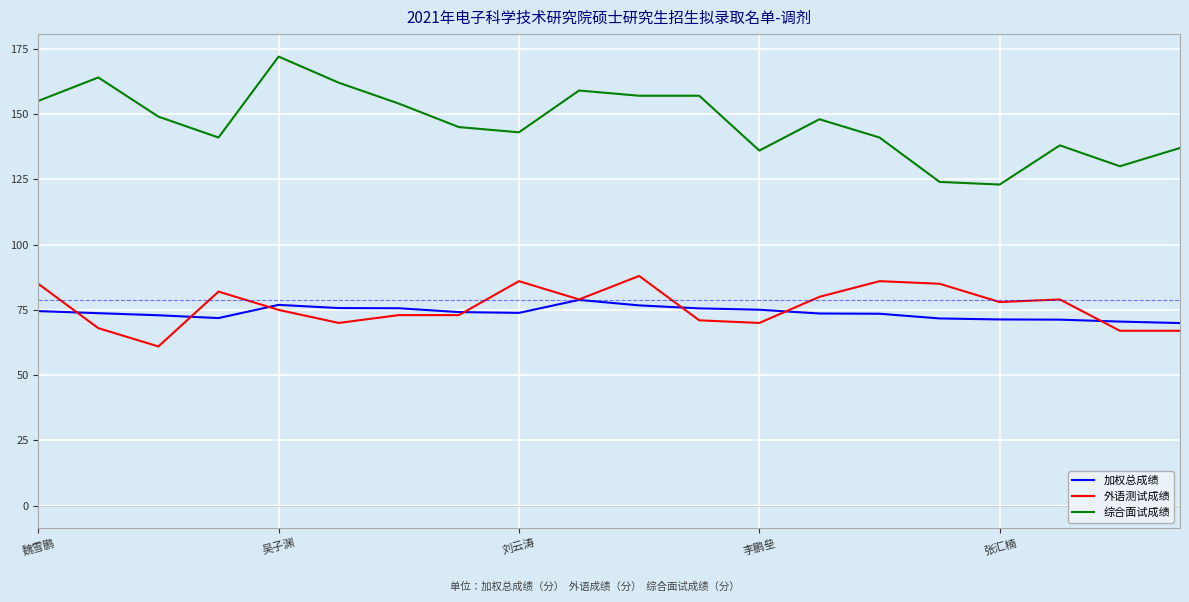

Rank the series by their maximum value, from lowest to highest.

加权总成绩, 外语测试成绩, 综合面试成绩